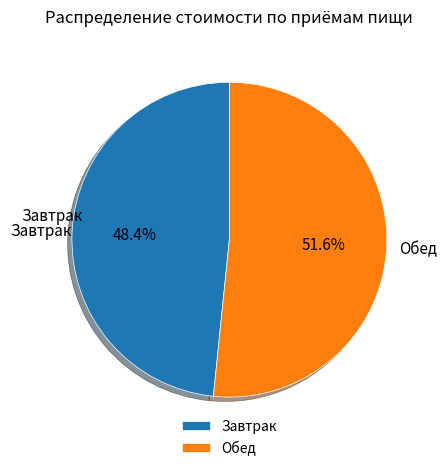

How many segments does this pie chart have?

2